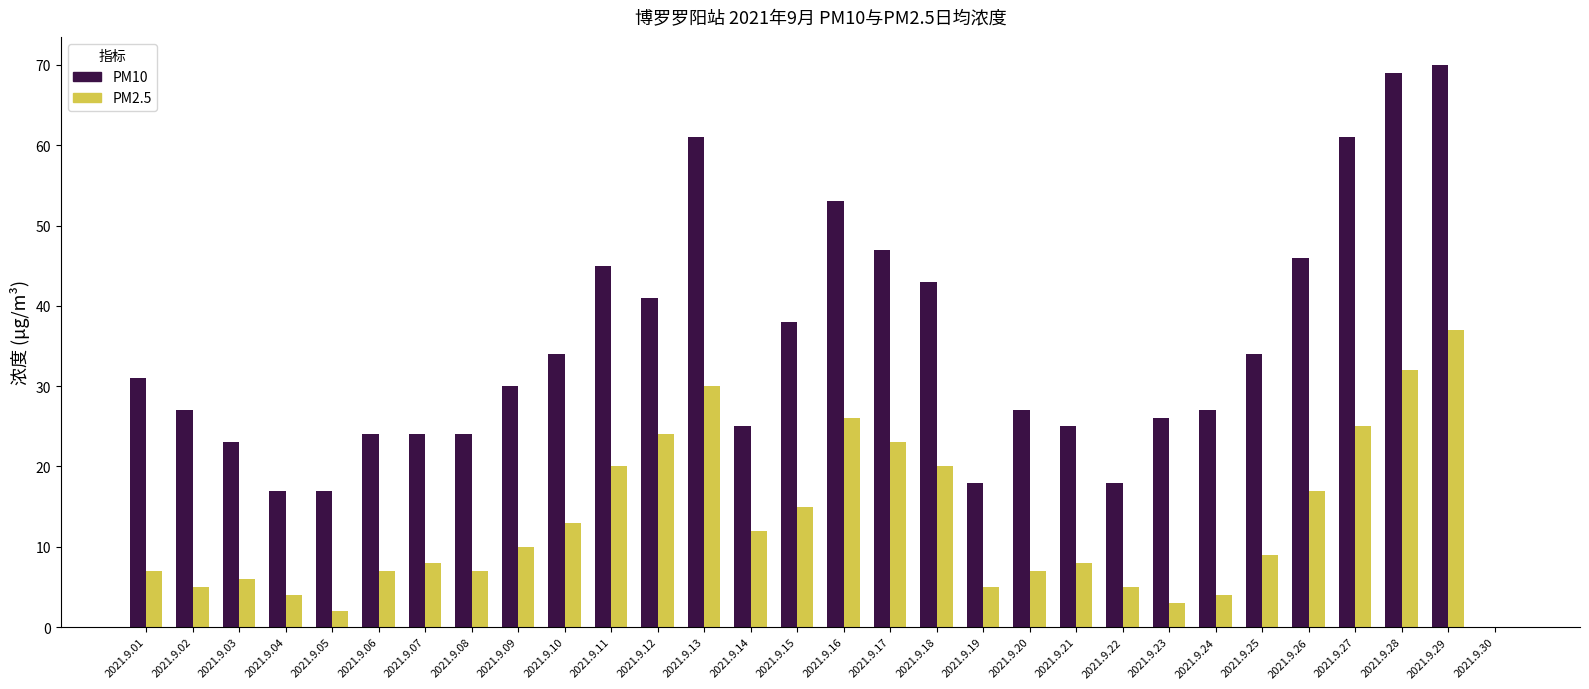

How many positive values does the PM10 series have?

29